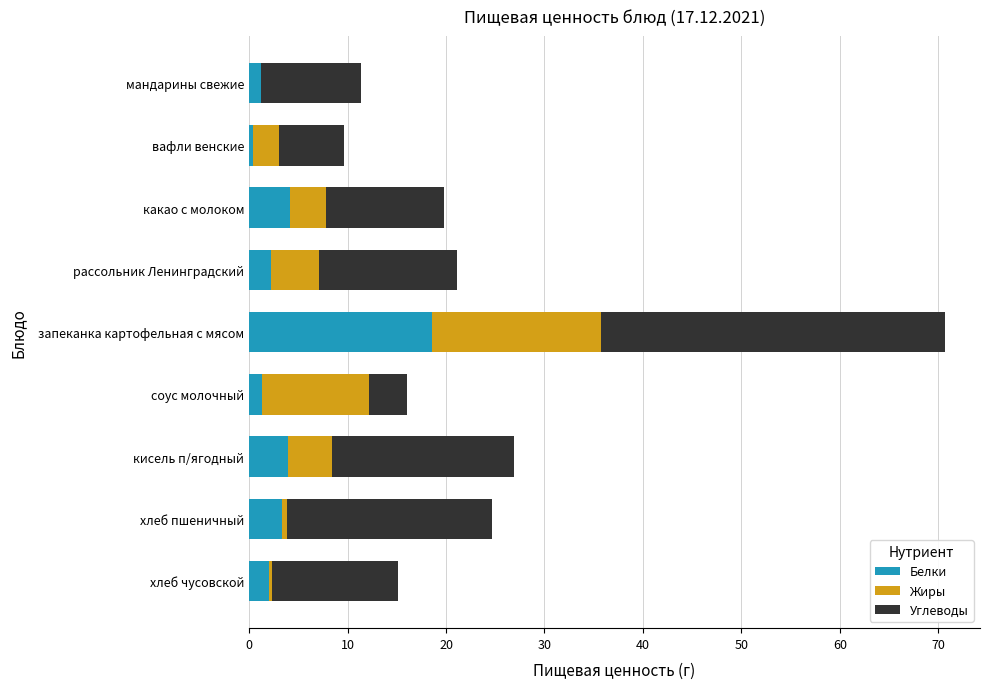

What are all the series names shown in the legend?

Белки, Жиры, Углеводы